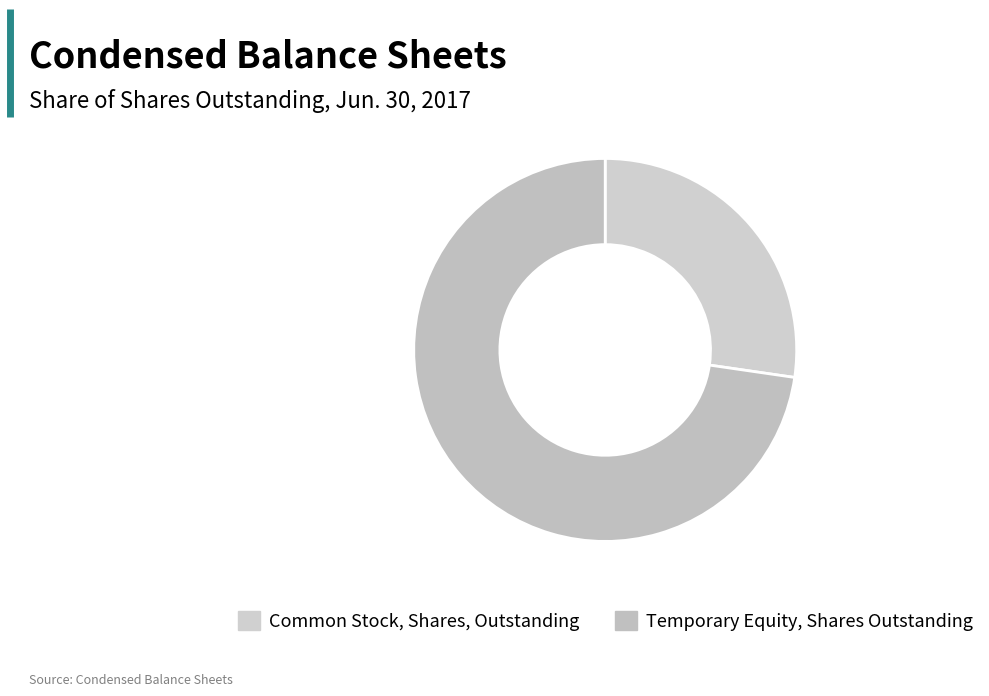

Is it true that Temporary Equity, Shares Outstanding is 64% of the pie?

False